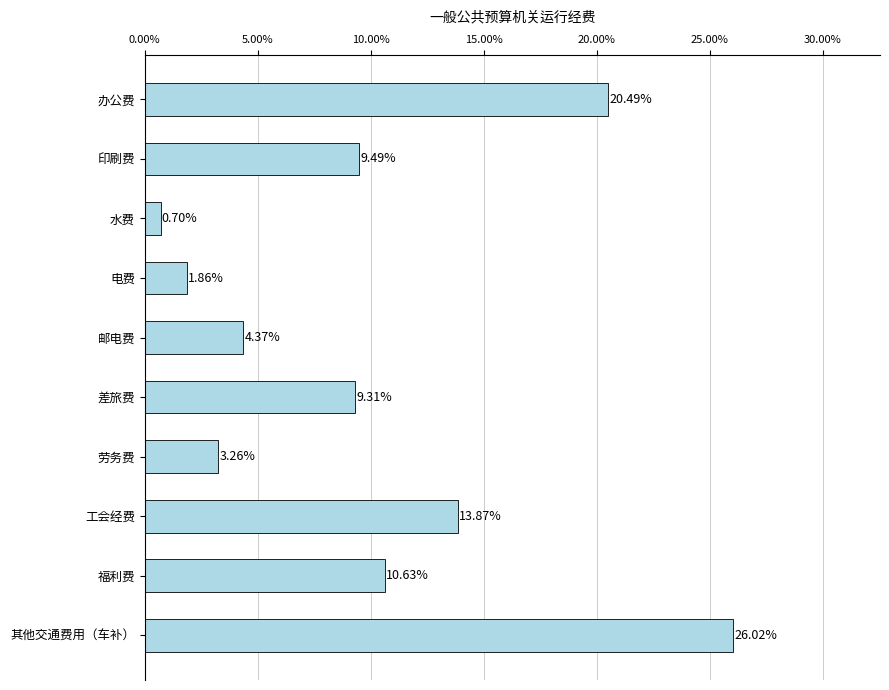

How many data points are less than 9?

4